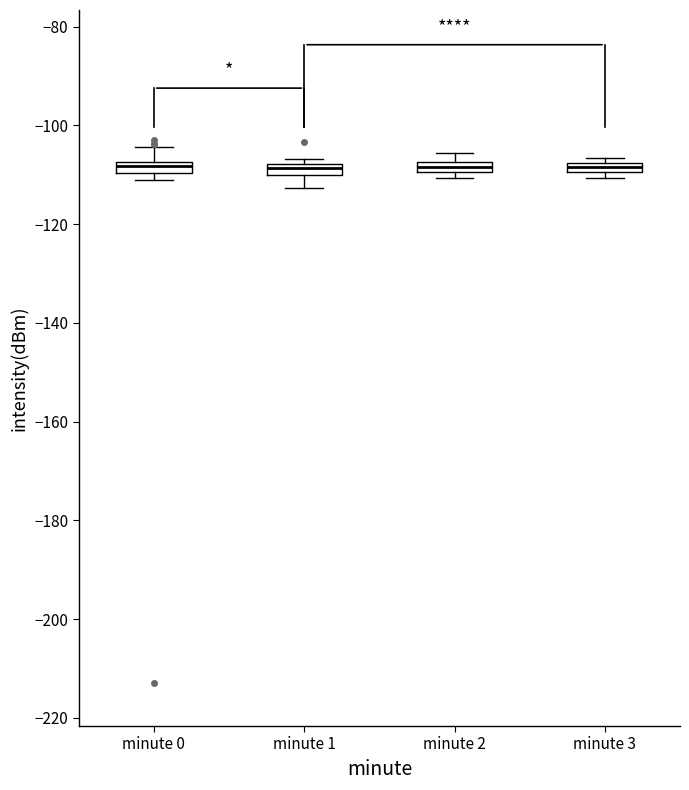

Where is the lower edge of the box for minute 2 on the y-axis? The values are not printed on the chart, so give them approximately, as read against the axis.

-110